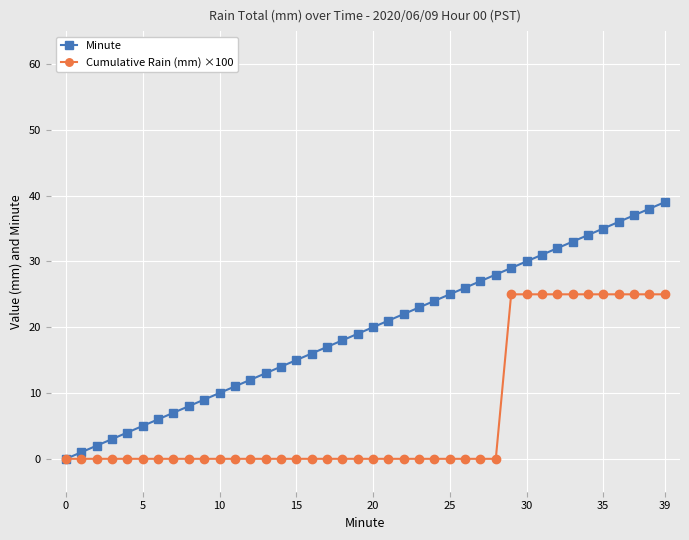

Rank the series by their average value, from highest to lowest.

Minute, Cumulative Rain (mm) ×100